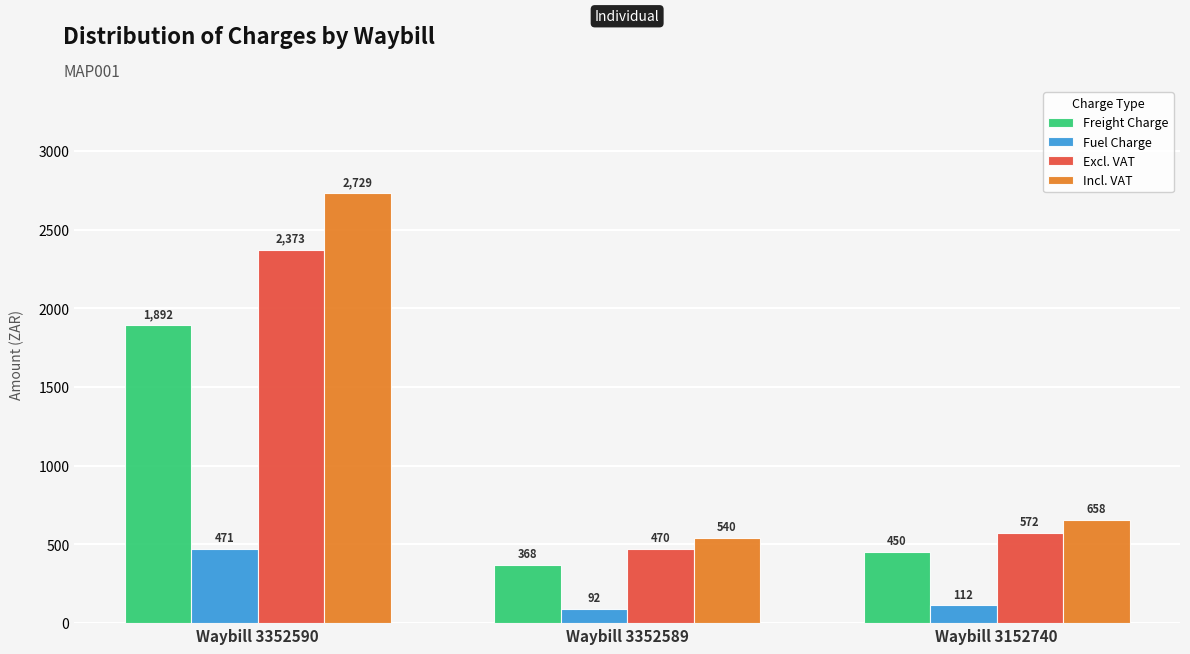

What is the maximum value for Freight Charge?

1892.0